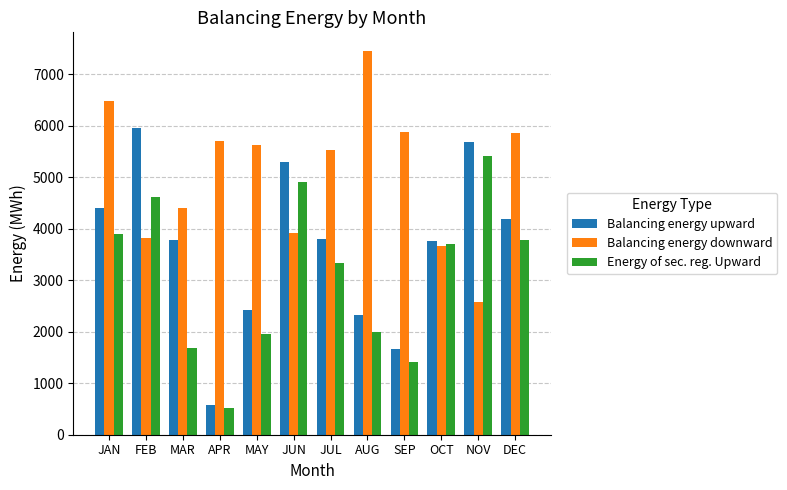

Rank the series by their maximum value, from highest to lowest.

Balancing energy downward, Balancing energy upward, Energy of sec. reg. Upward